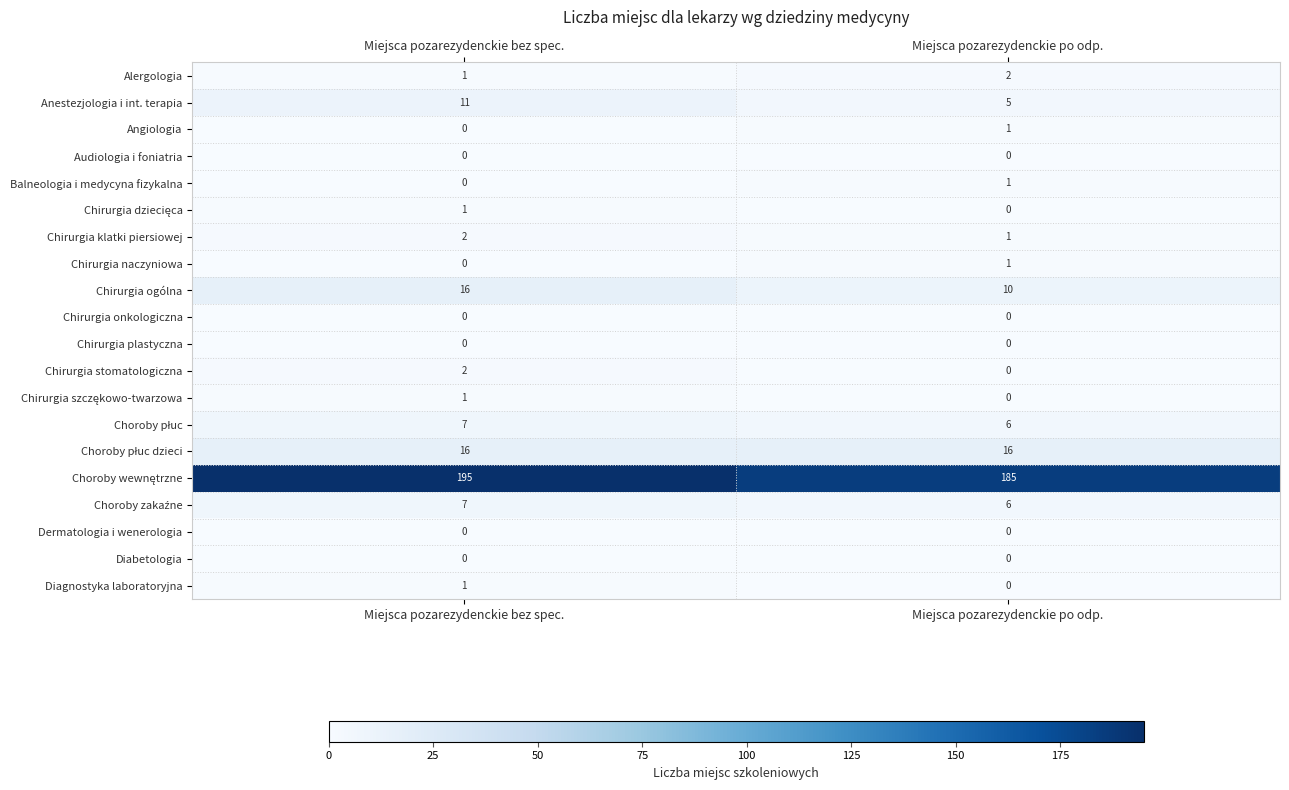

What is the difference between the maximum and minimum values in the Anestezjologia i int. terapia series?

6